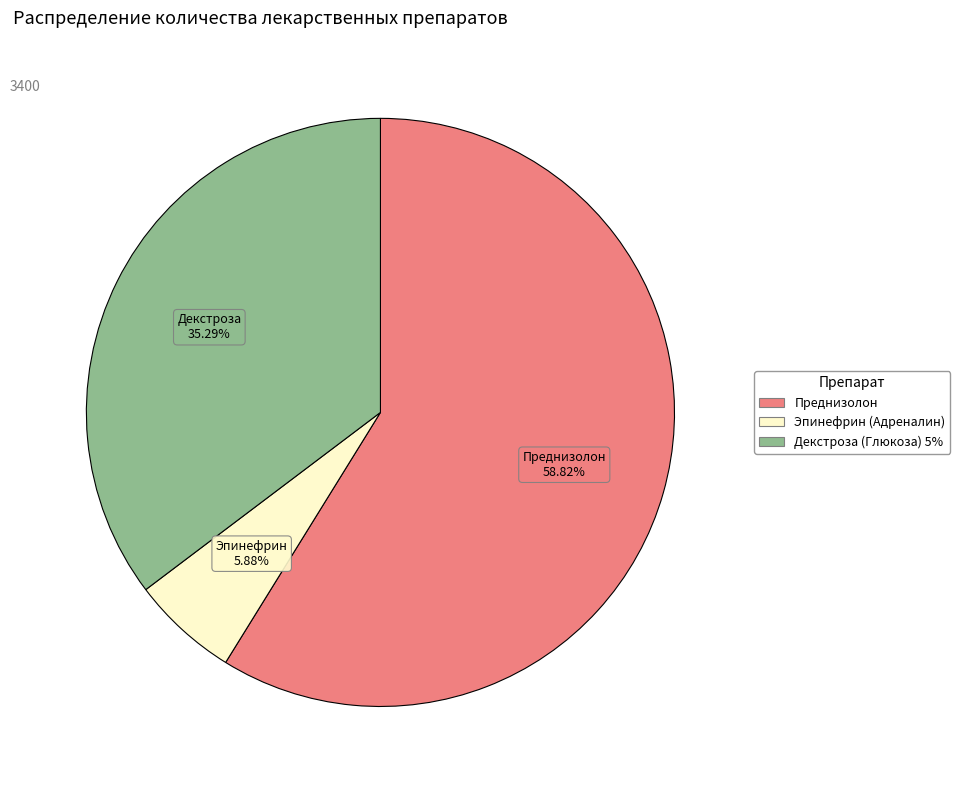

What percentage is the Декстроза (Глюкоза) 5% slice, to the nearest percent?

35%